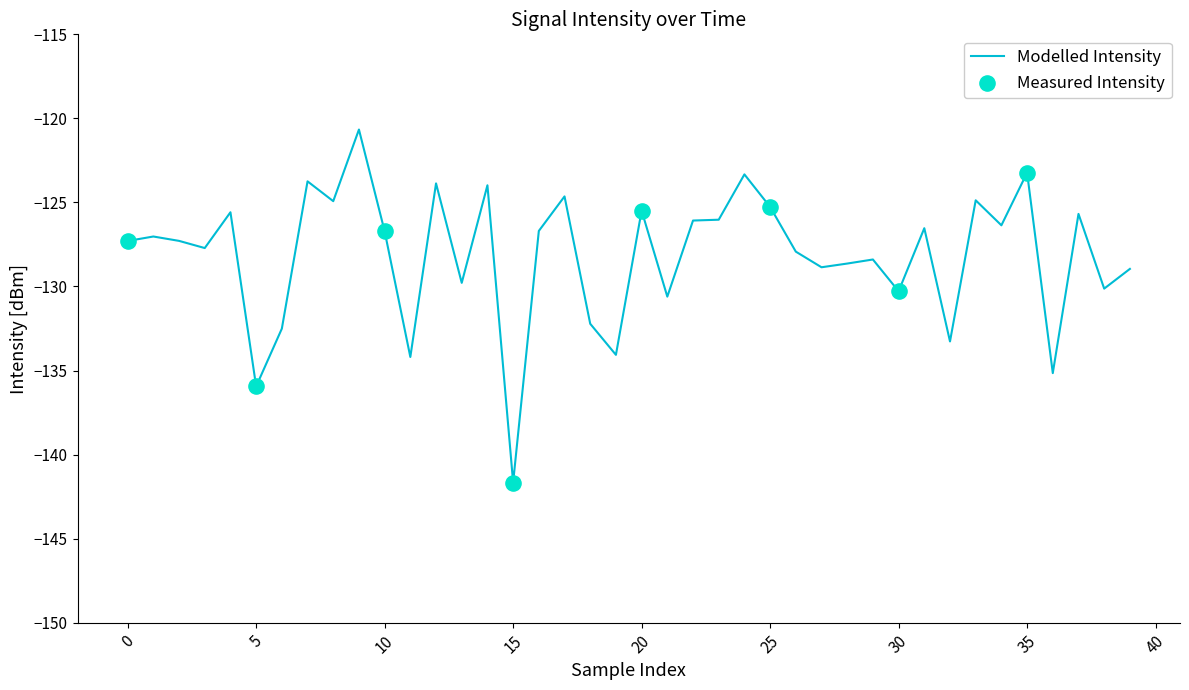

What is the minimum value shown in the chart?

-141.7